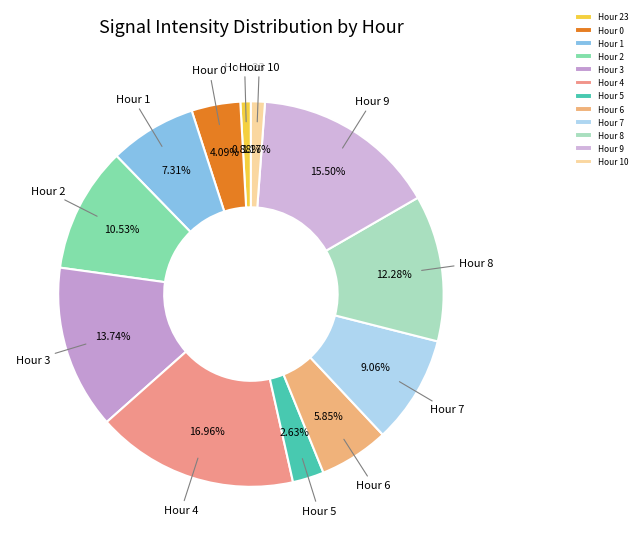

Which slice is the largest?

Hour 4